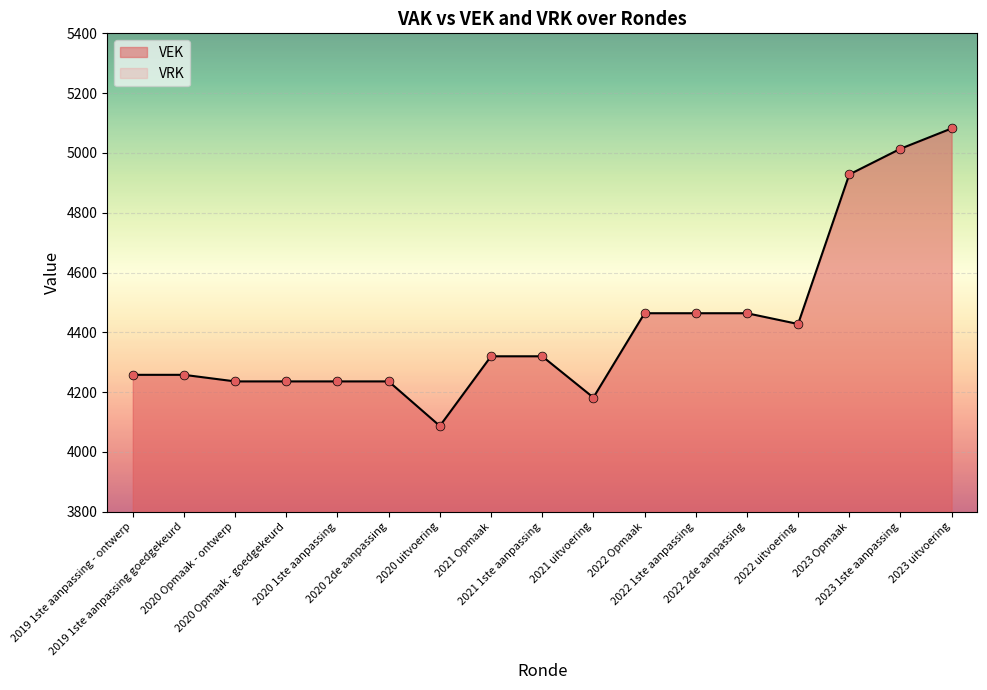

Which has a higher value, 2022 Opmaak or 2022 2de aanpassing?

2022 Opmaak